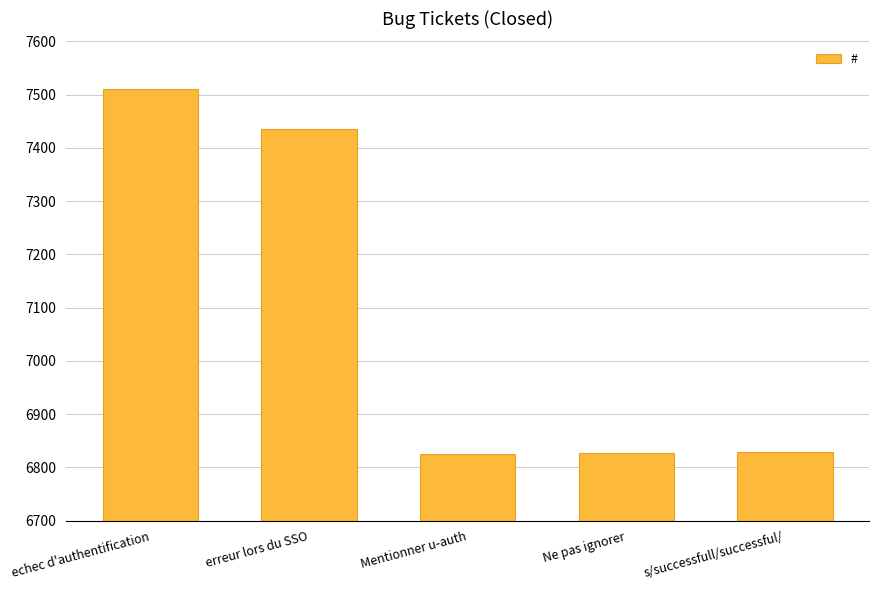

True or false: the data shows 7436 at erreur lors du SSO.

True